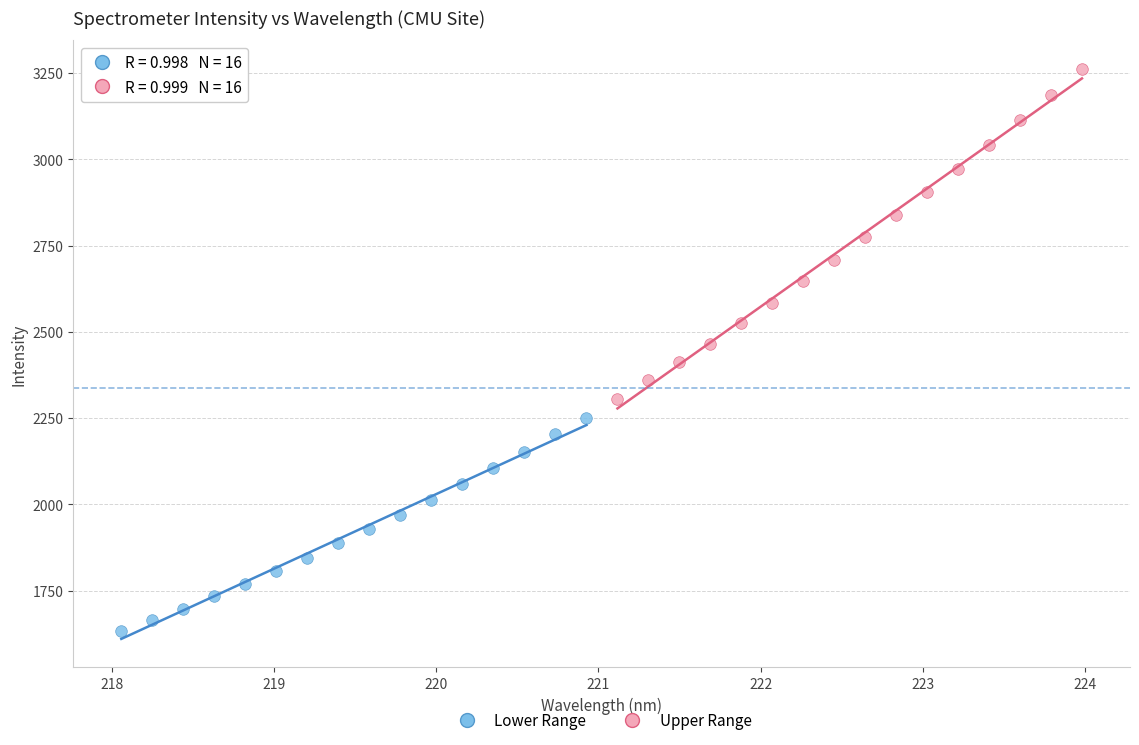

Which series contains the highest Y value?

Upper Range